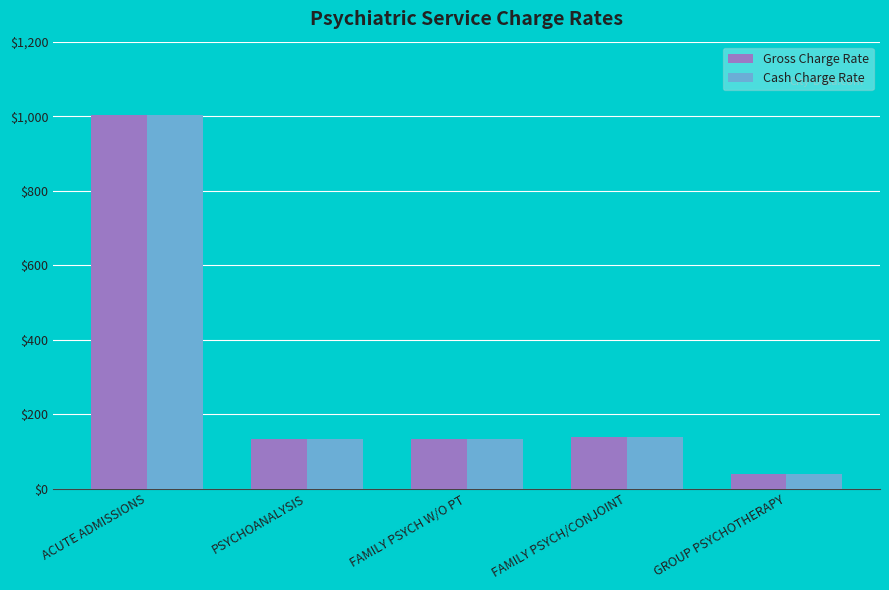

The Gross Charge Rate series shows 38 at GROUP PSYCHOTHERAPY. True or false?

True